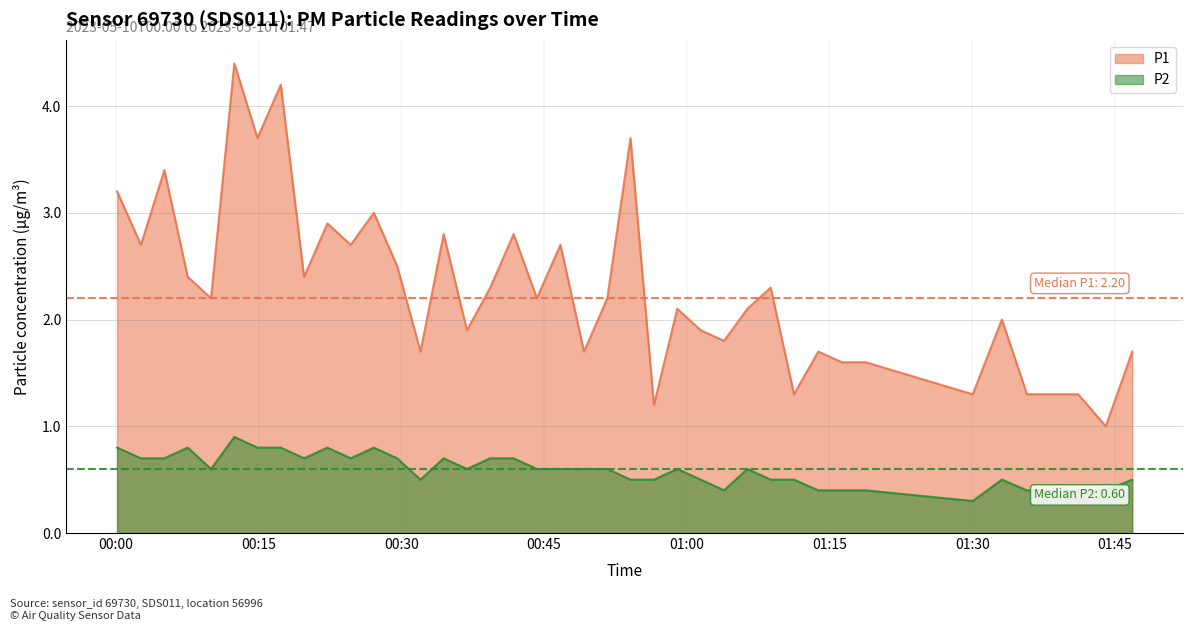

Rank the series by their average value, from highest to lowest.

P1, P2